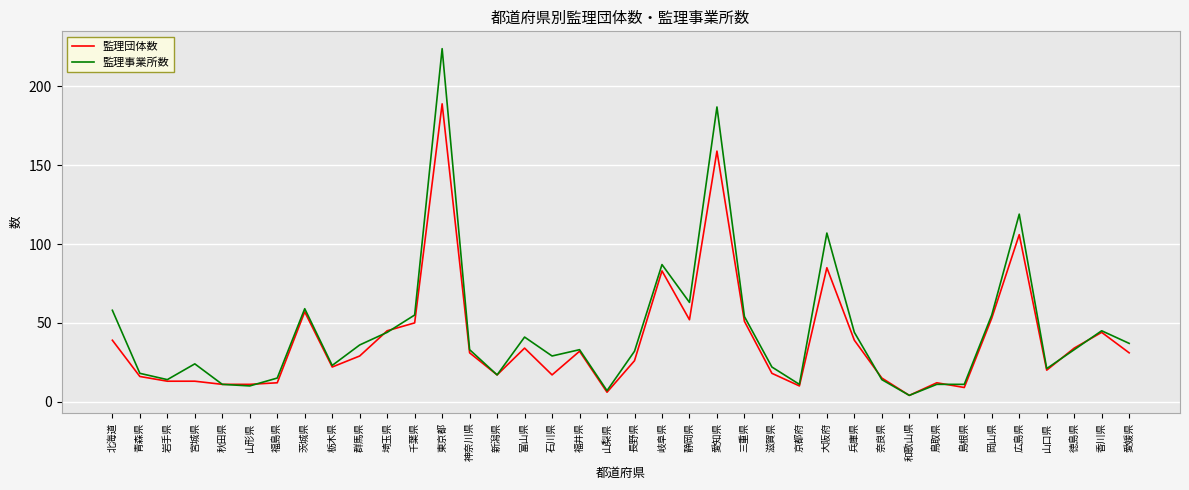

What position from the right is 新潟県?

24